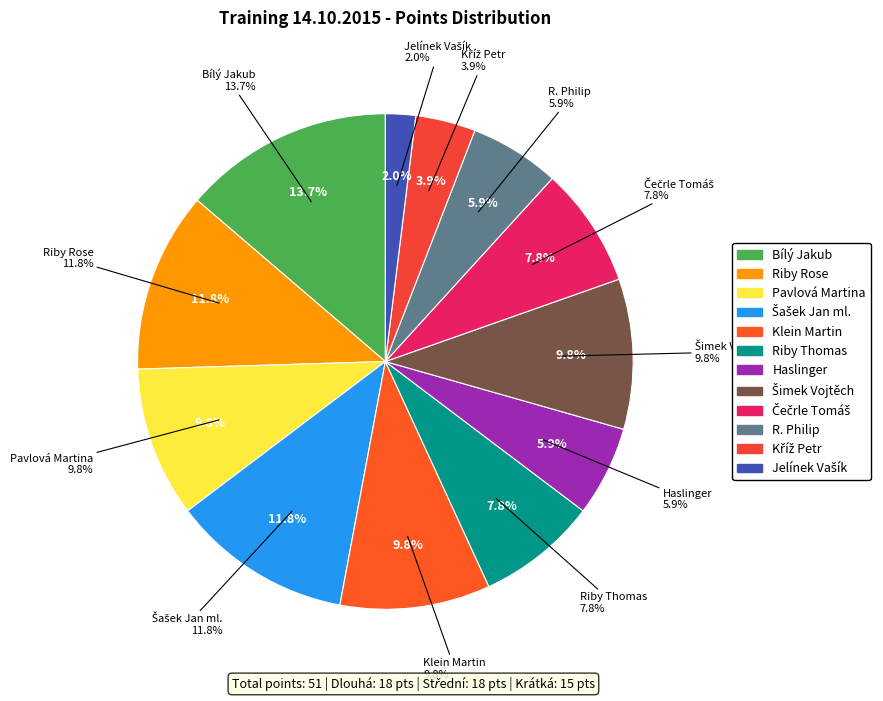

True or false: Klein Martin accounts for 10% of the total.

True